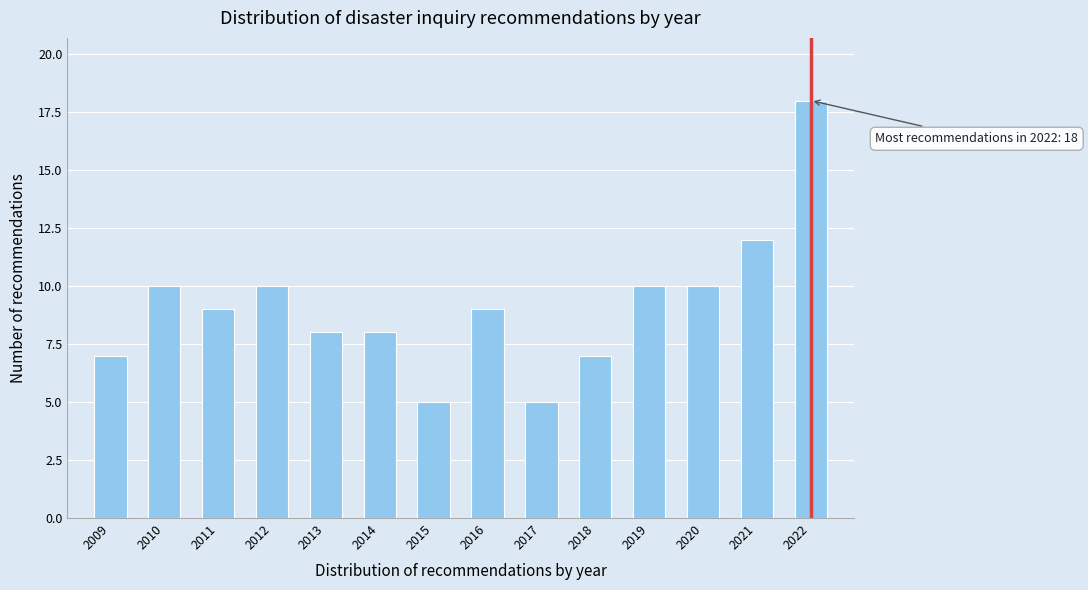

Reading left to right, extract all data points from this chart.

2009=7	2010=10	2011=9	2012=10	2013=8	2014=8	2015=5	2016=9	2017=5	2018=7	2019=10	2020=10	2021=12	2022=18